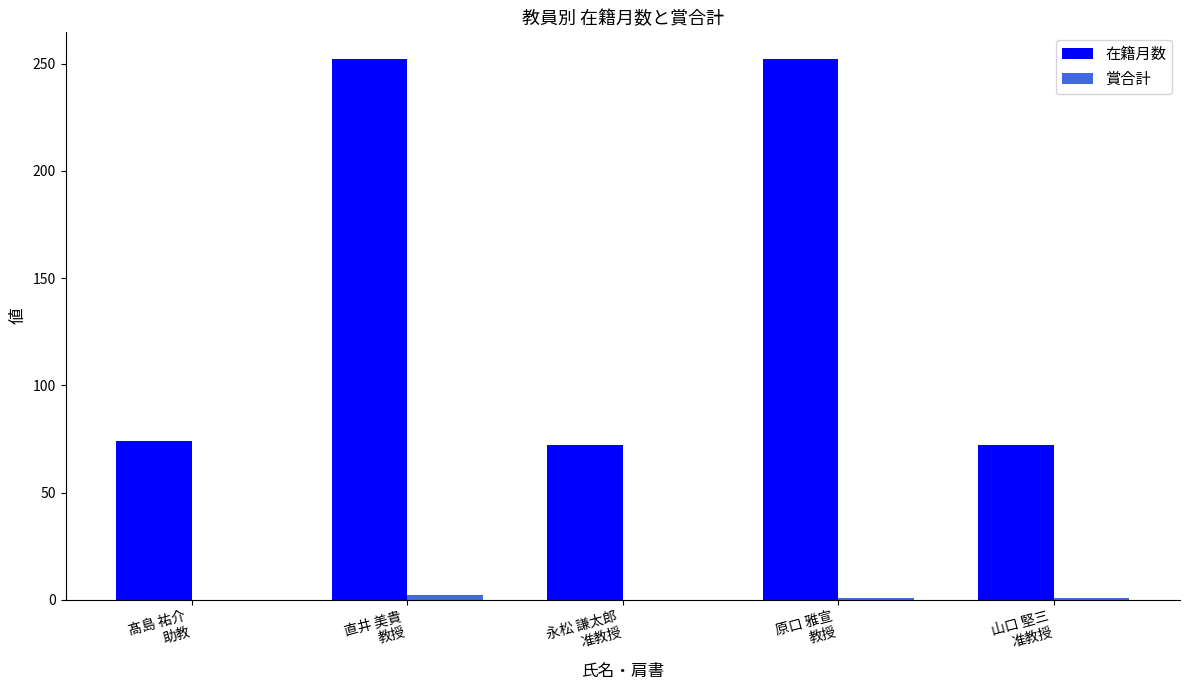

What is the sum of all 在籍月数 values?

722